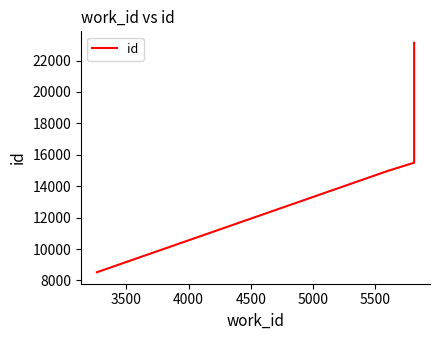

How many lines are shown in the chart?

1